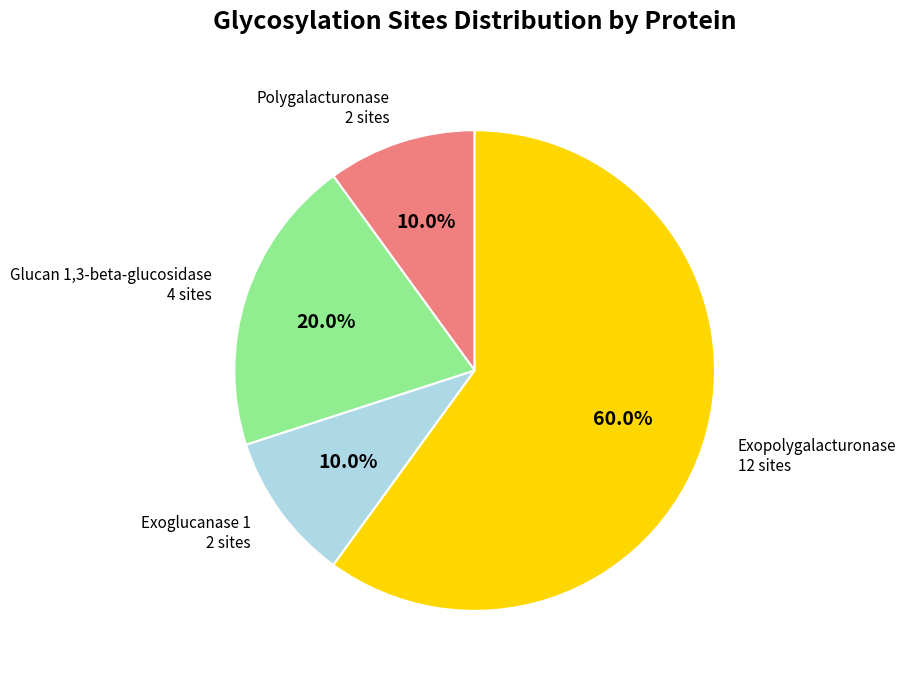

Is there a majority slice in this chart?

Yes